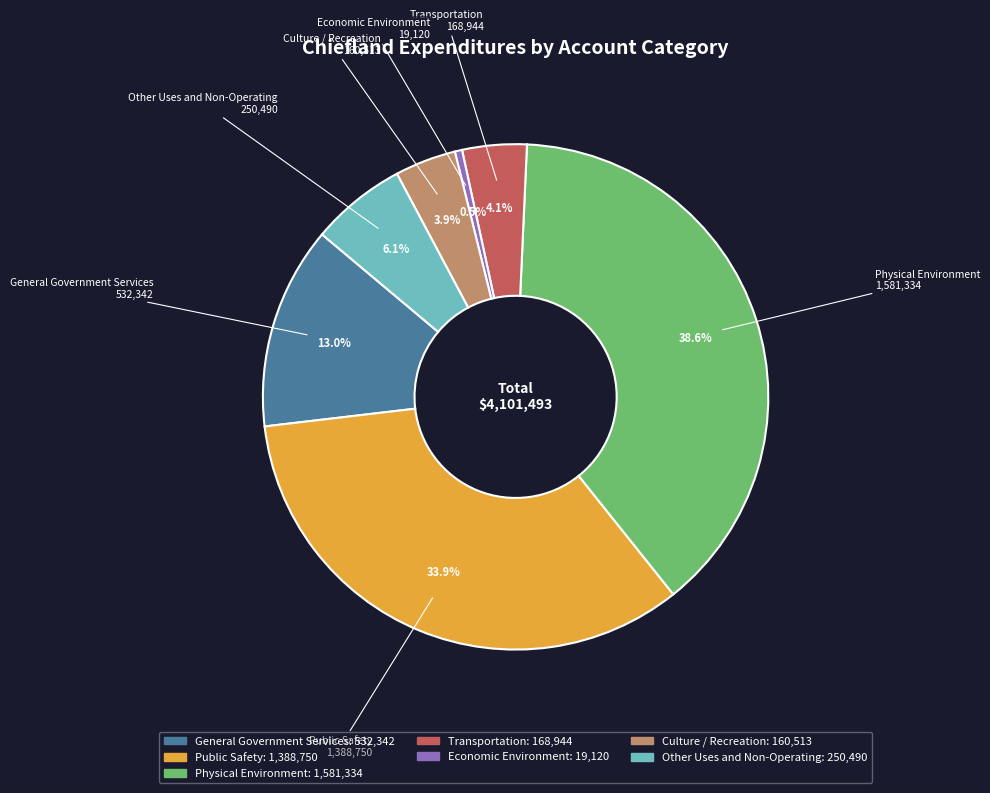

Which has a higher value, General Government Services or Economic Environment?

General Government Services